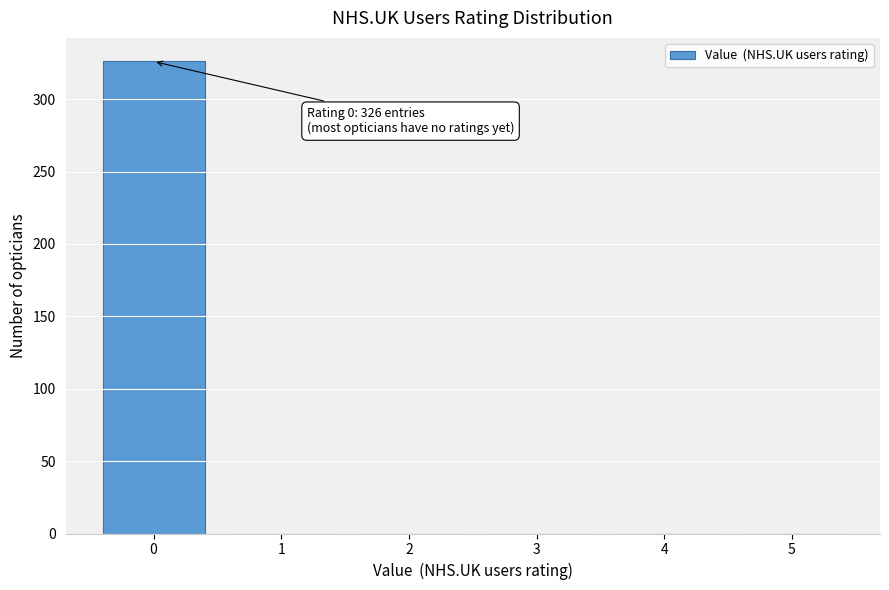

Over which range of the x-axis is the bar tallest?

-0.5 to 0.5